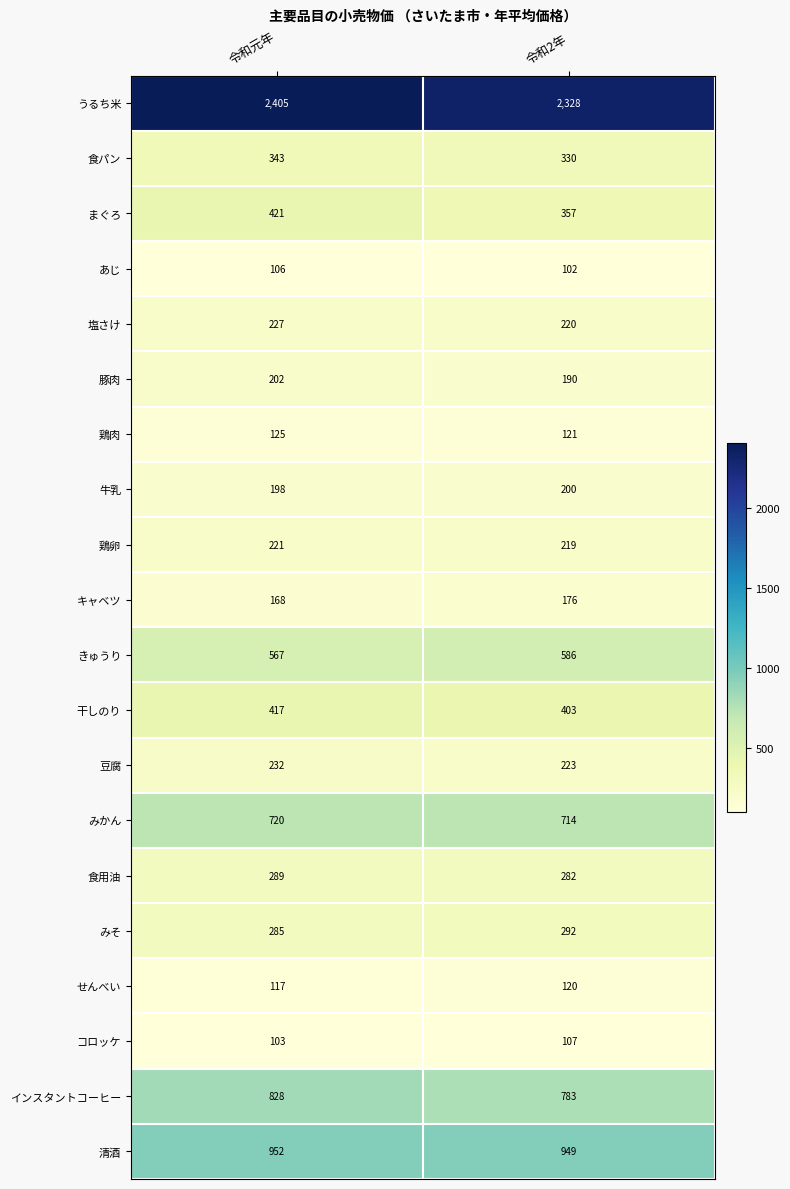

Is it true that みそ equals 418 at 令和2年?

False